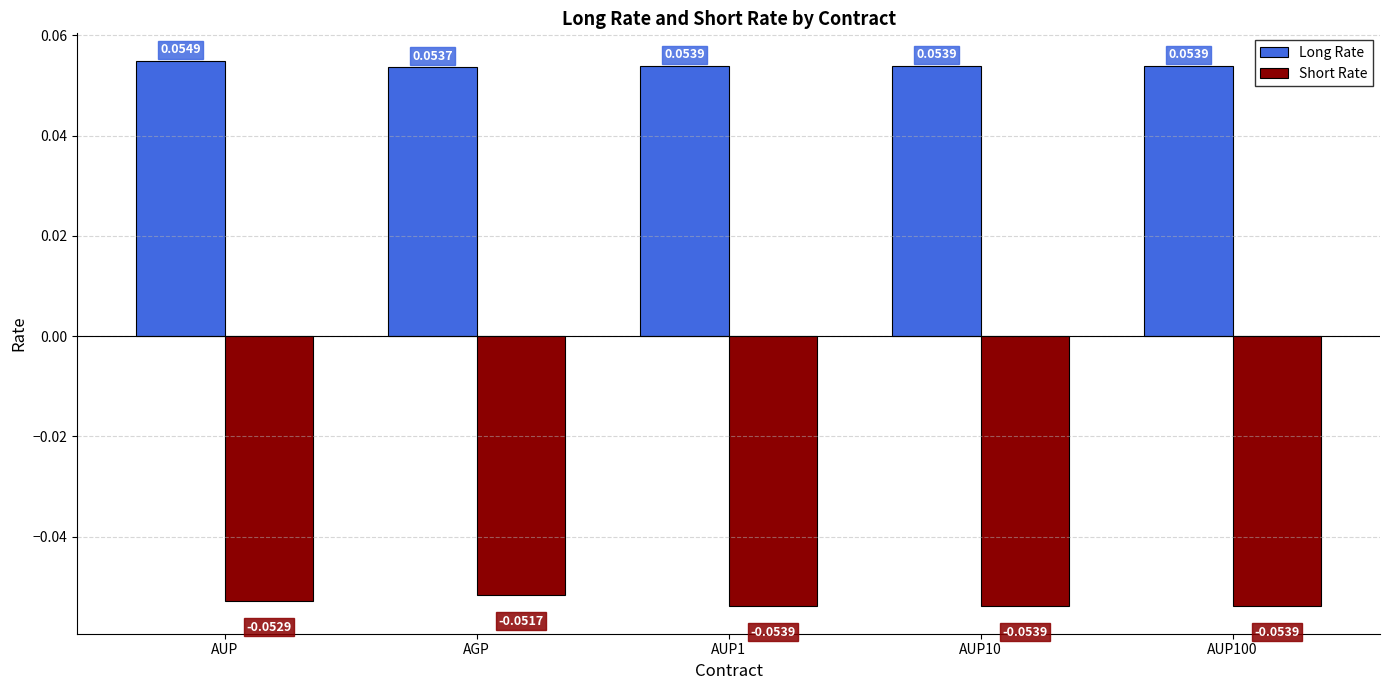

At AUP10, list the series in order from largest to smallest.

Long Rate, Short Rate